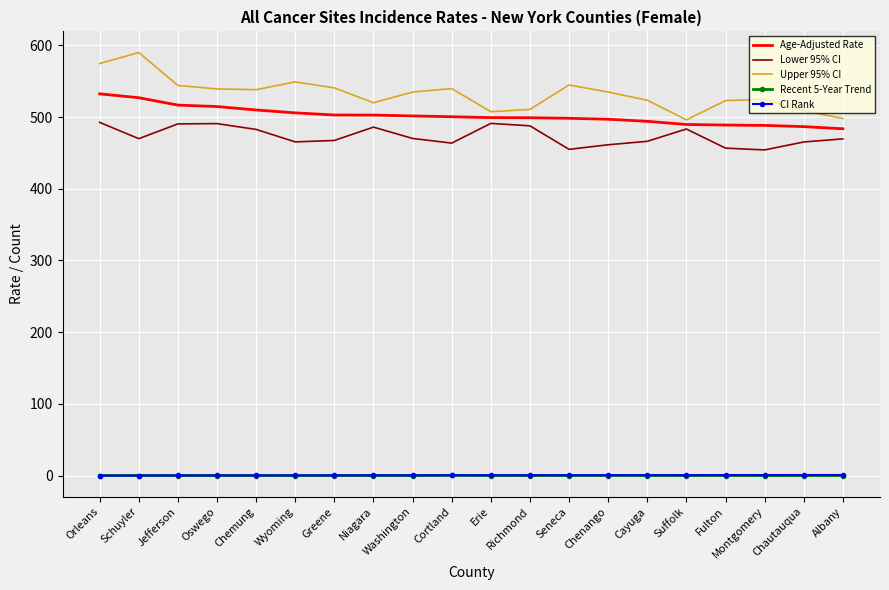

At how many categories does at least one series exceed 425?

20